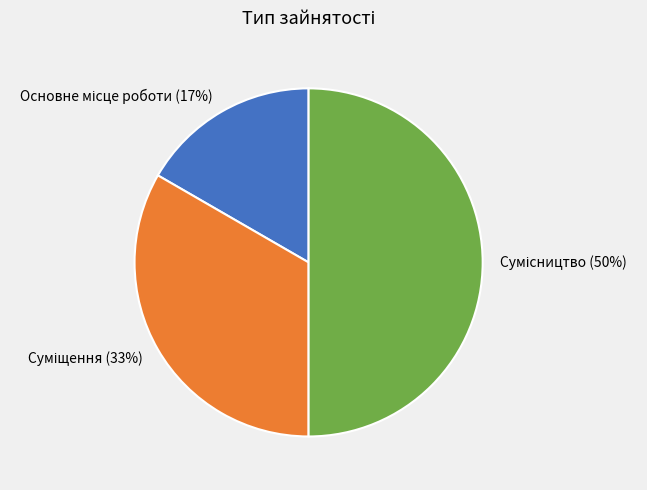

To the nearest percent, what is the average slice percentage?

33%